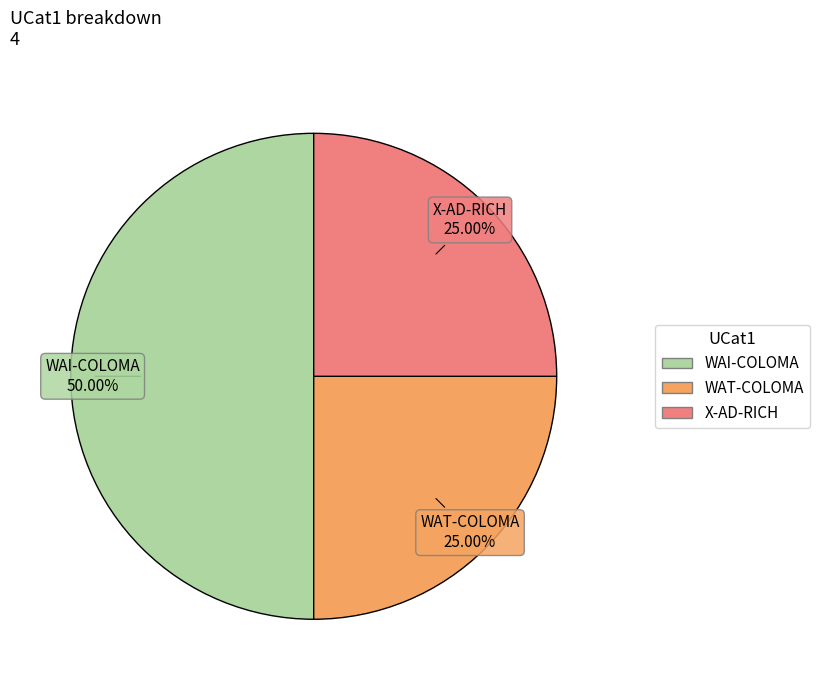

Which has a higher value, WAI-COLOMA or WAT-COLOMA?

WAI-COLOMA